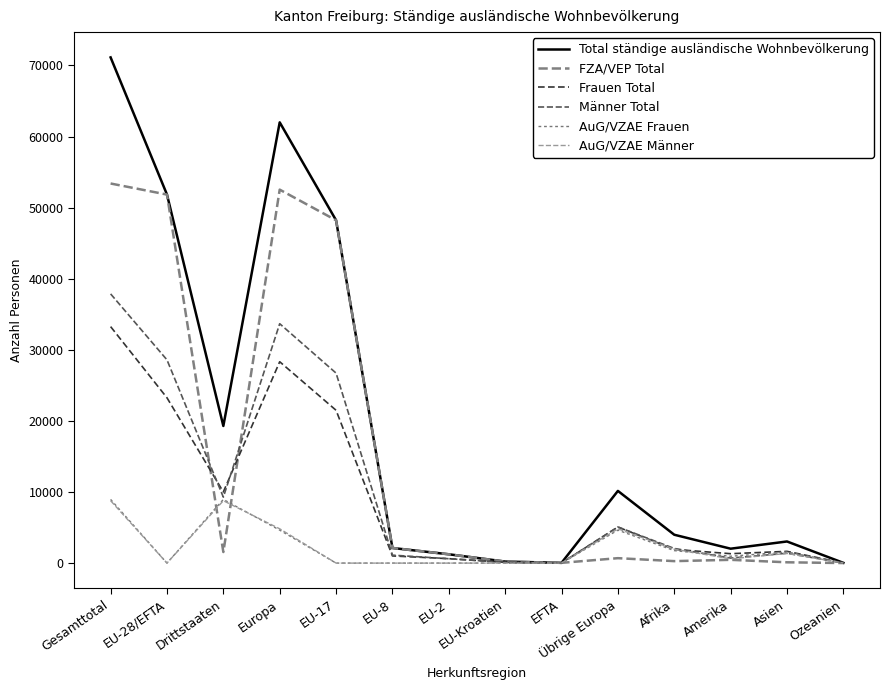

What is the difference between the maximum and minimum values in the Männer Total series?

37851